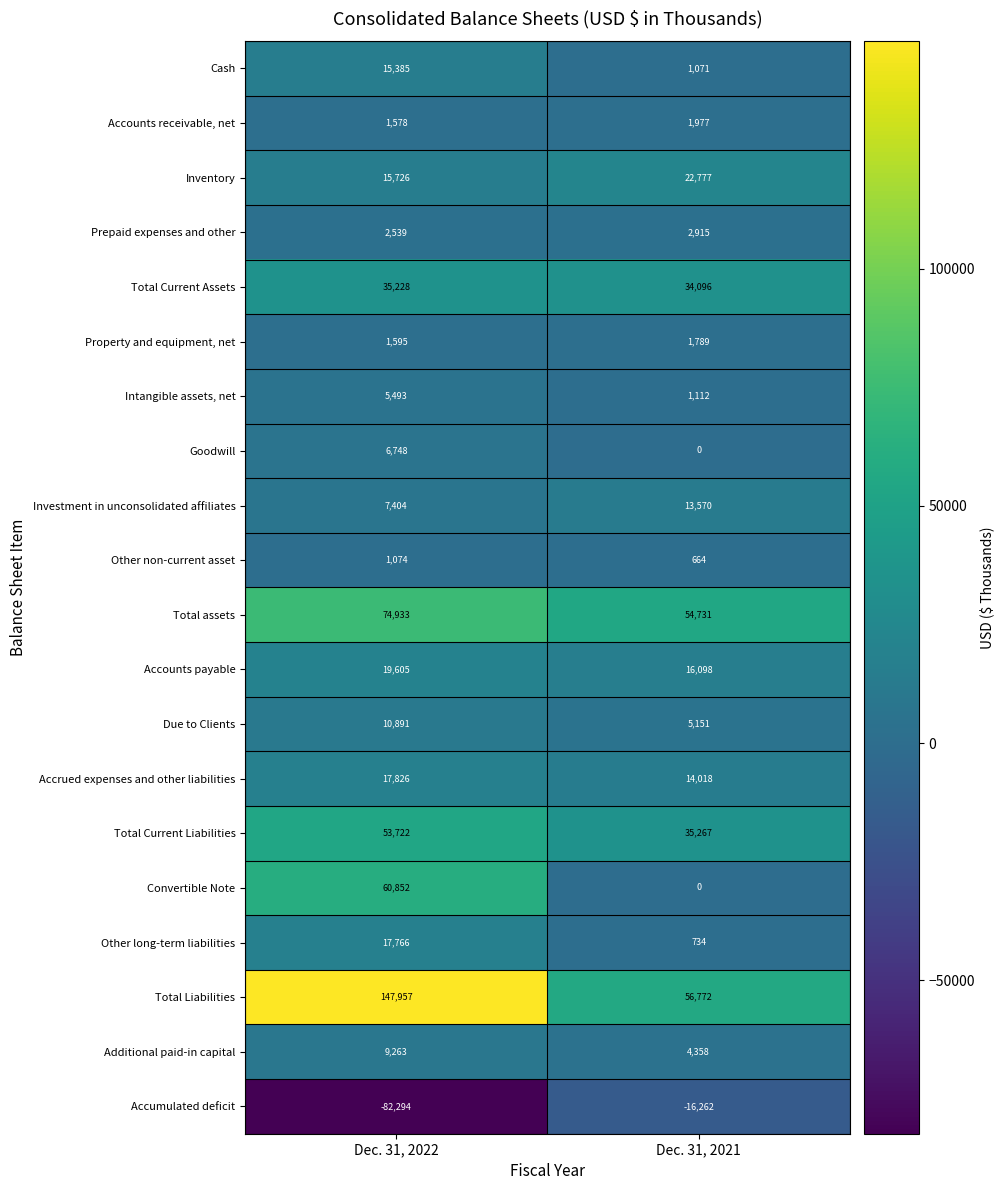

What is the difference between the maximum and minimum values in the Investment in unconsolidated affiliates series?

6166